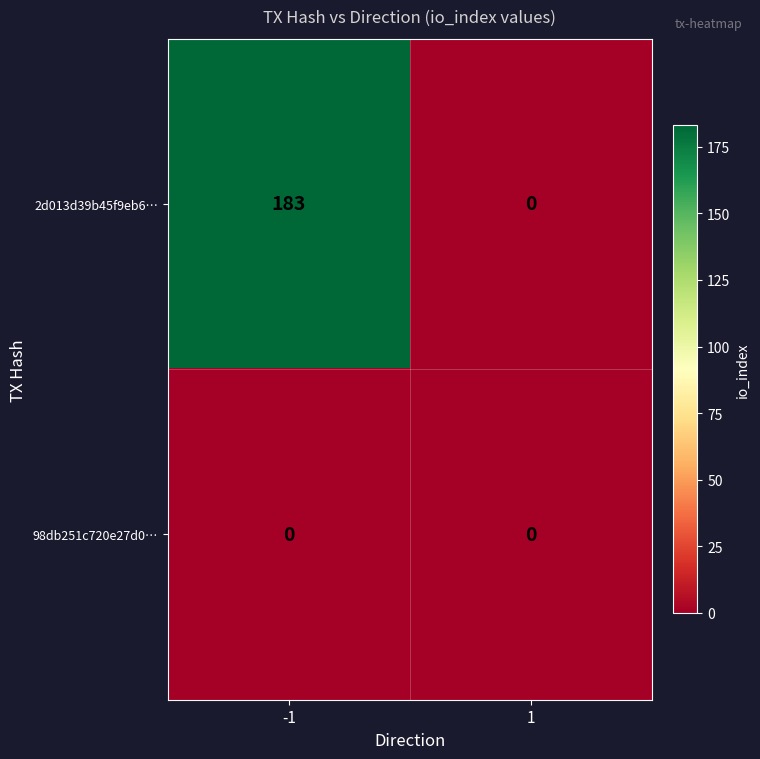

The 2d013d39b45f9eb6… series shows 119 at 1. True or false?

False